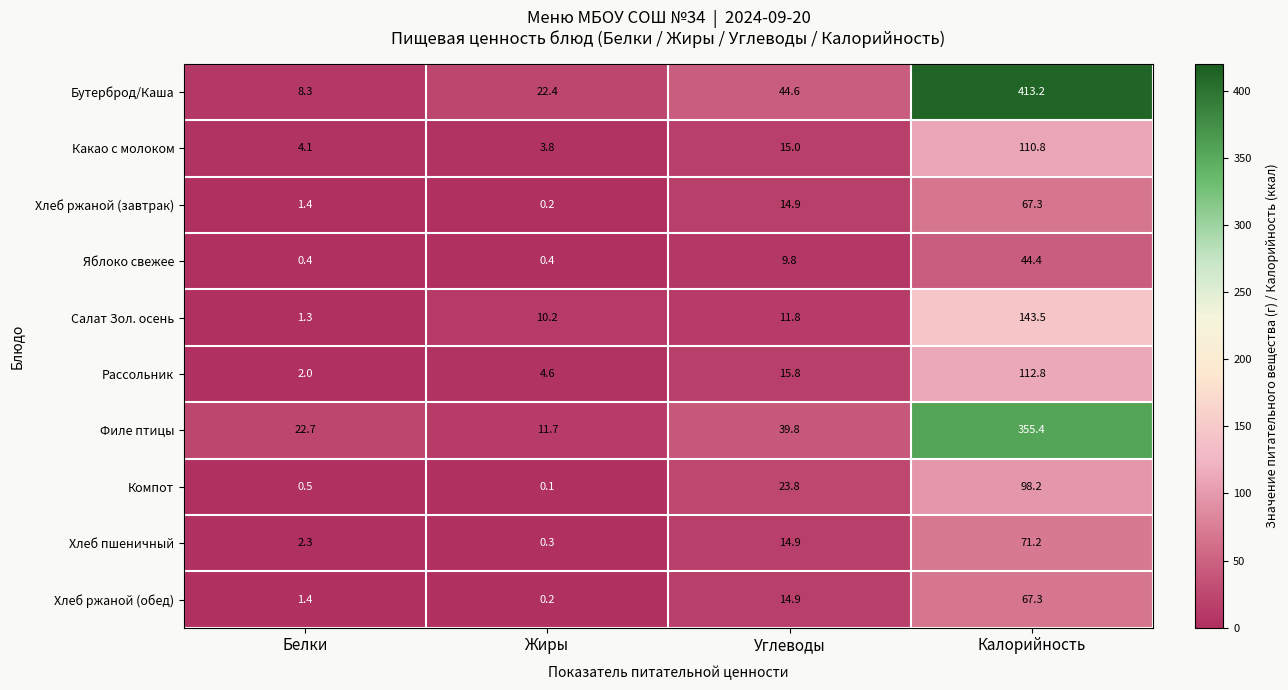

Rank the categories by Компот value from highest to lowest.

Калорийность, Углеводы, Белки, Жиры